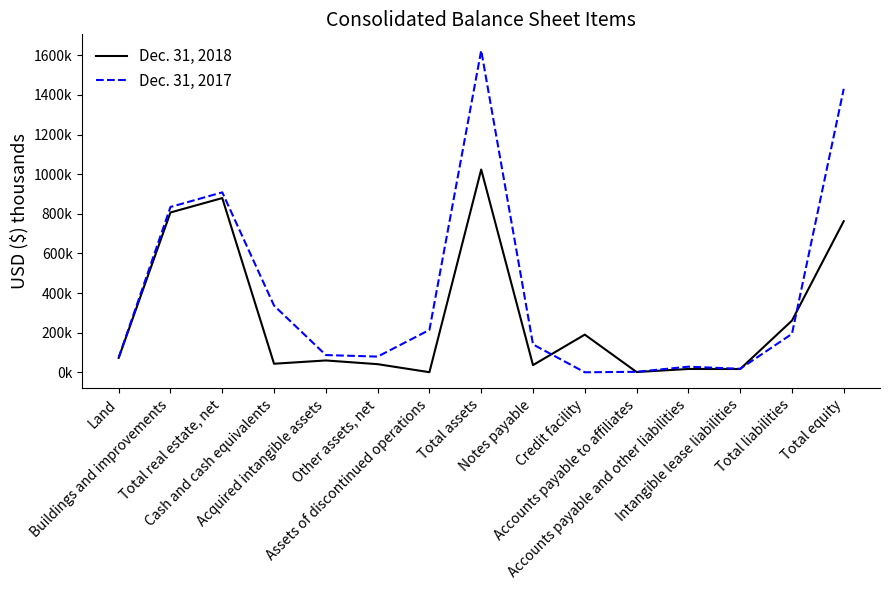

True or false: Dec. 31, 2018 and Dec. 31, 2017 cross at least once.

True